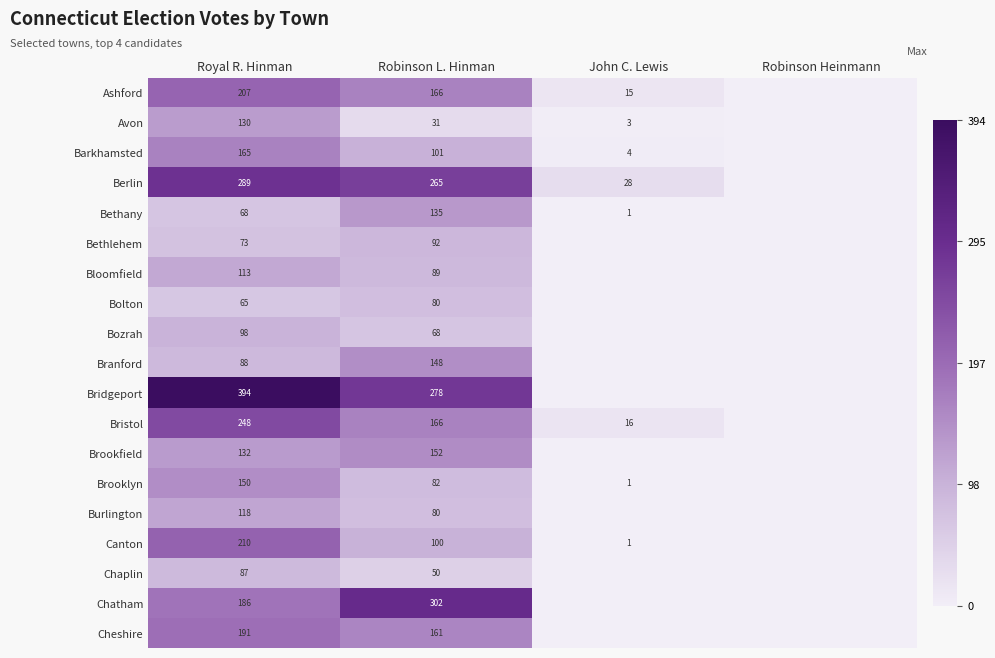

What is the greatest value displayed?

394